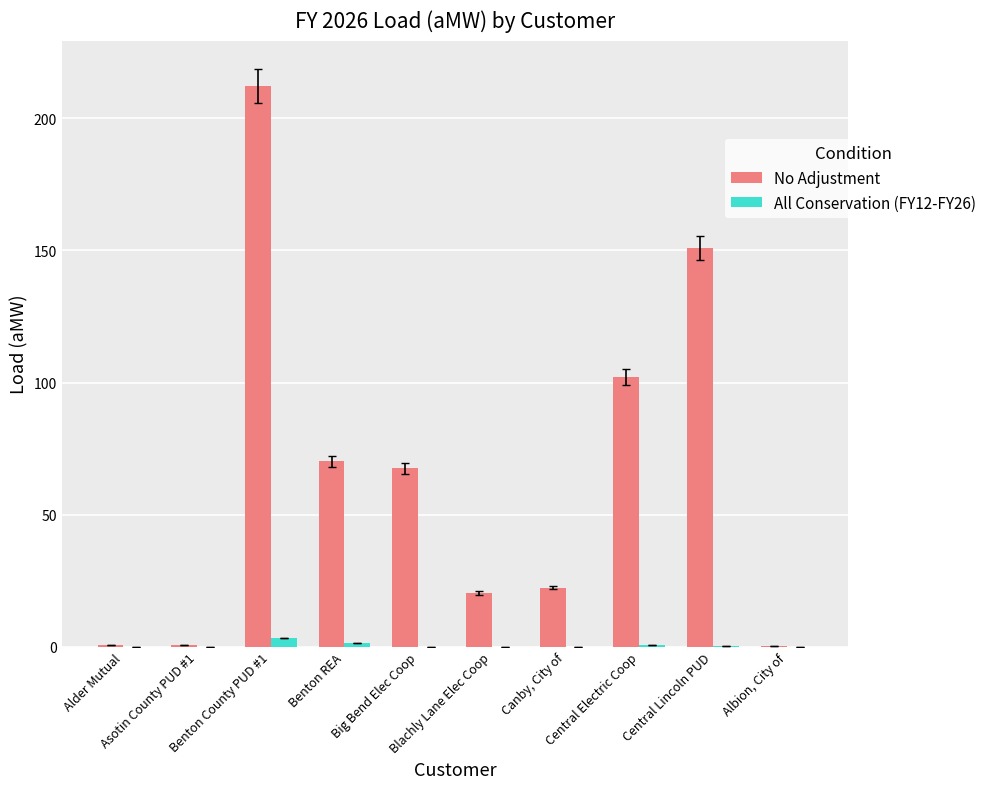

Which series has the largest total across all categories?

No Adjustment